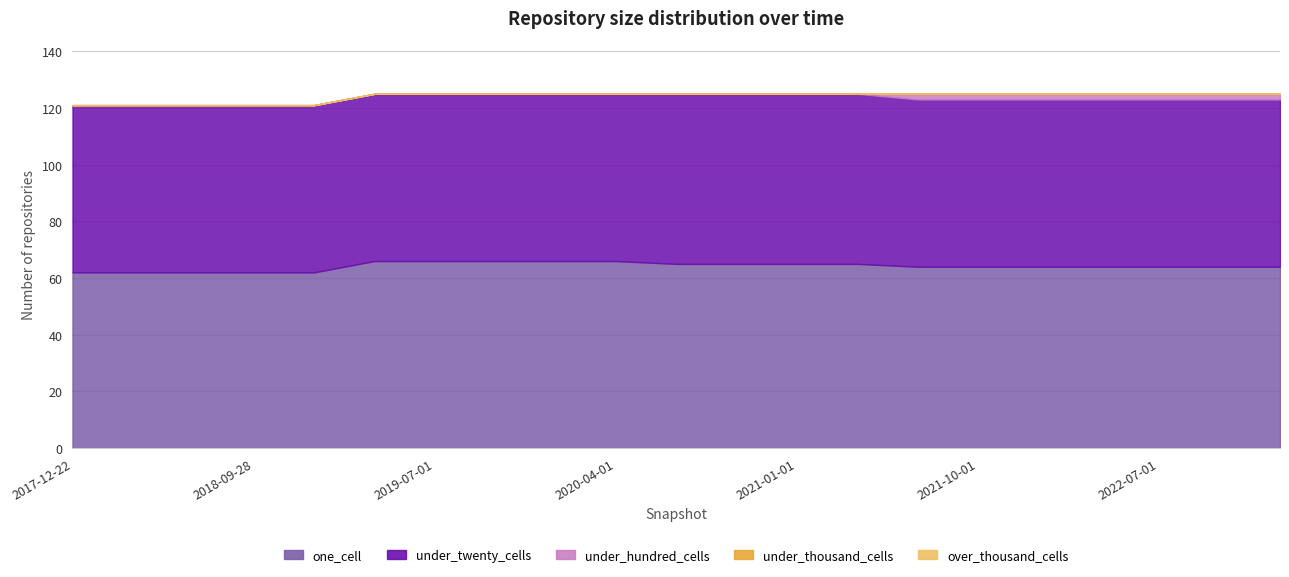

Which series has the largest total across all categories?

one_cell